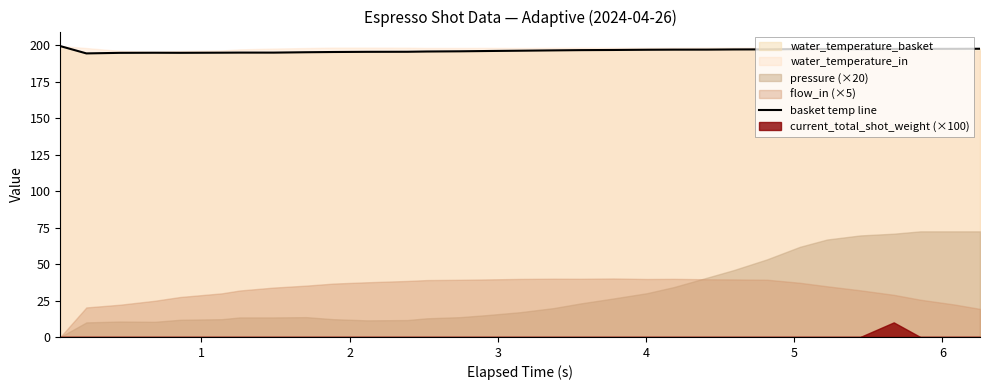

Which category has the lowest value across all series?

1